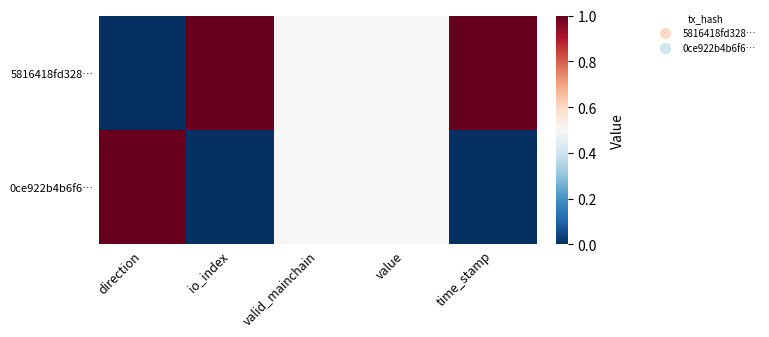

Between value and valid_mainchain, which is larger?

value